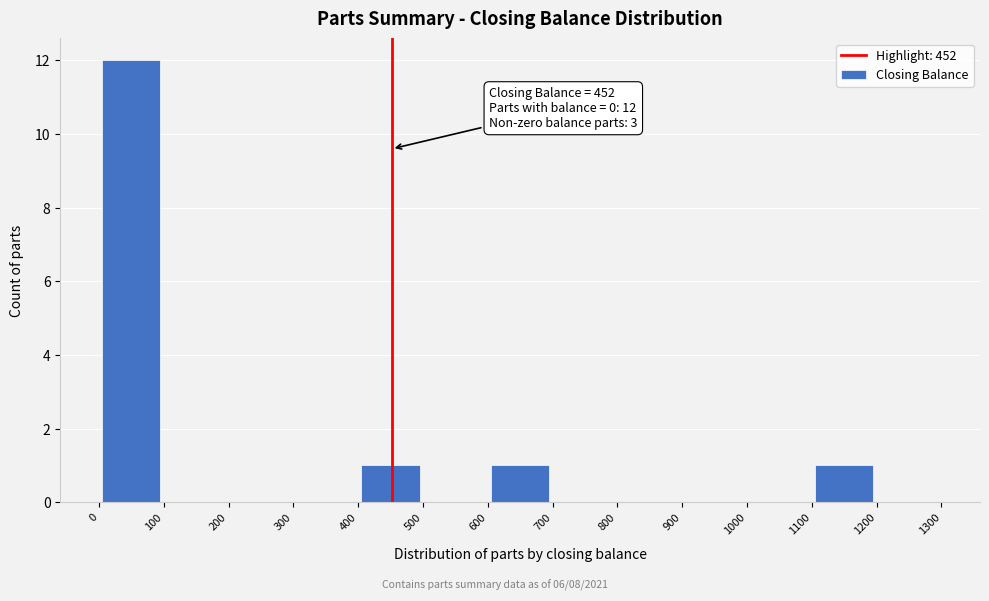

Over which range of the x-axis is the bar tallest?

0 to 100